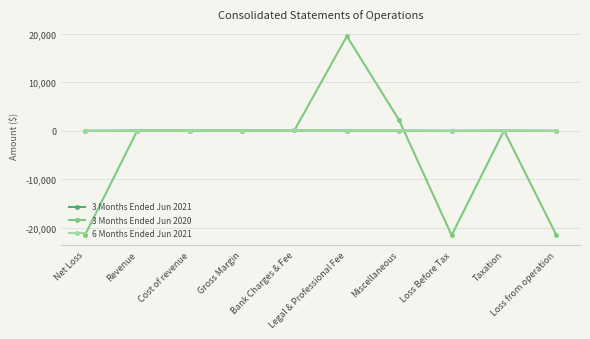

How many data points in 3 Months Ended Jun 2021 are less than 0?

3